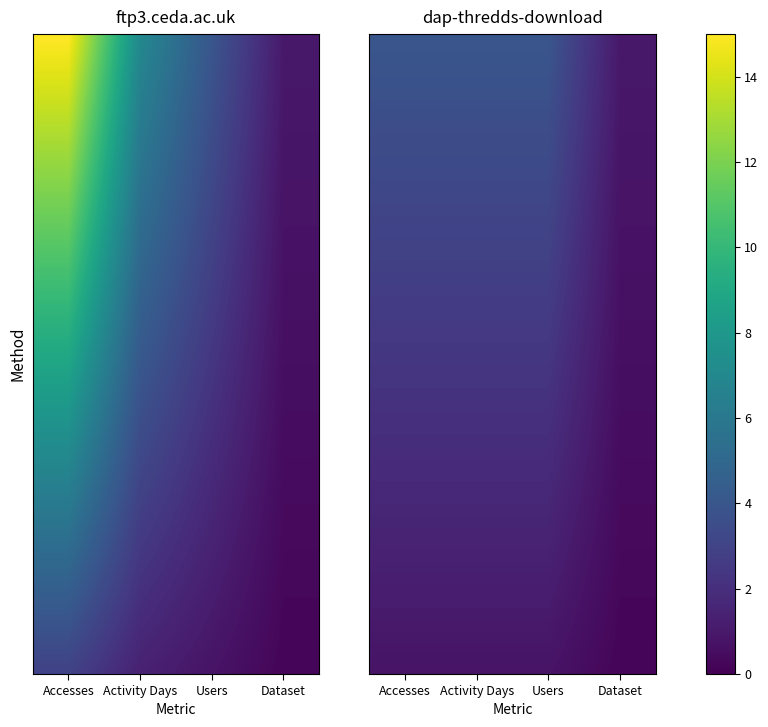

List the series in order of their peak value, lowest first.

dap-thredds-download, ftp3.ceda.ac.uk